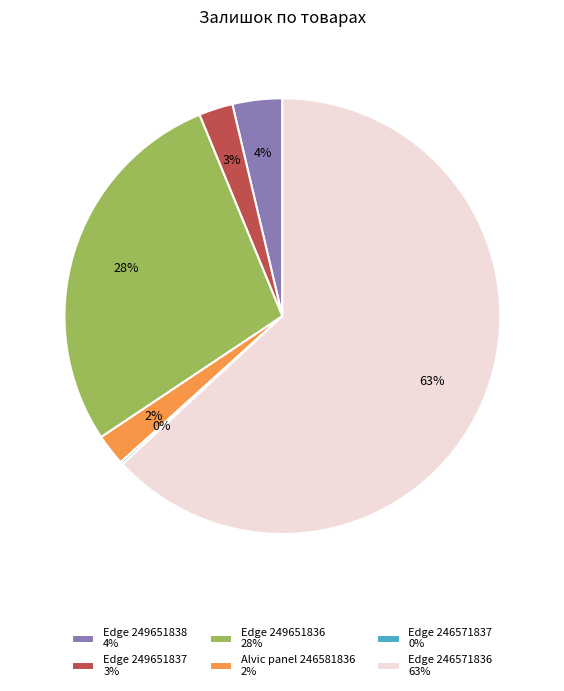

Is there a majority slice in this chart?

Yes